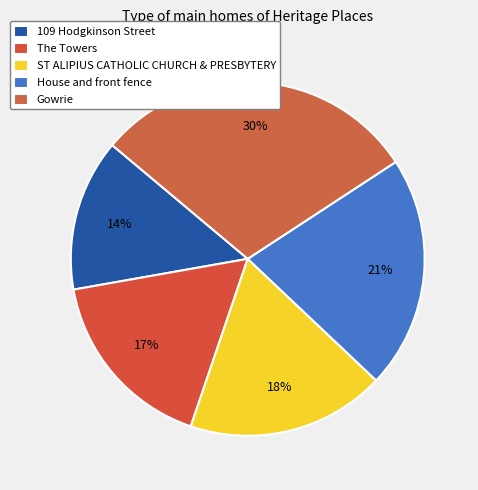

To the nearest percent, what is the combined percentage of Gowrie and 109 Hodgkinson Street?

44%